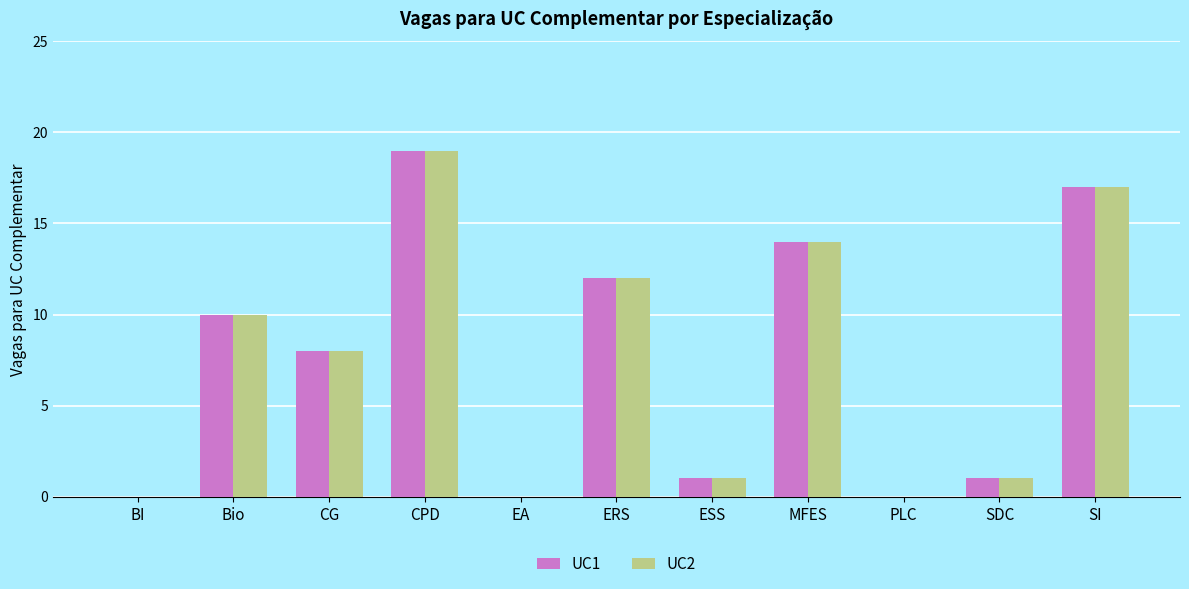

At which category is the sum across all series the highest?

CPD